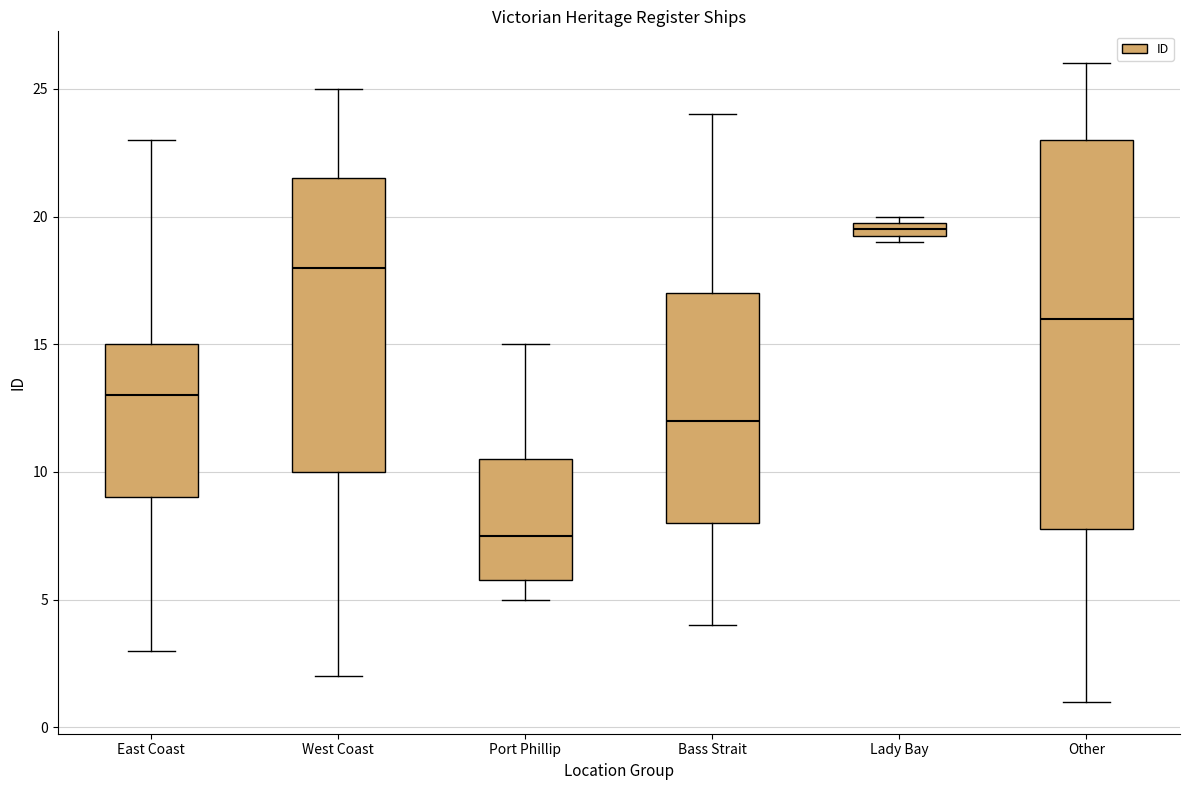

Where does the upper whisker of the box for Bass Strait end on the y-axis? The values are not printed on the chart, so give them approximately, as read against the axis.

24.0